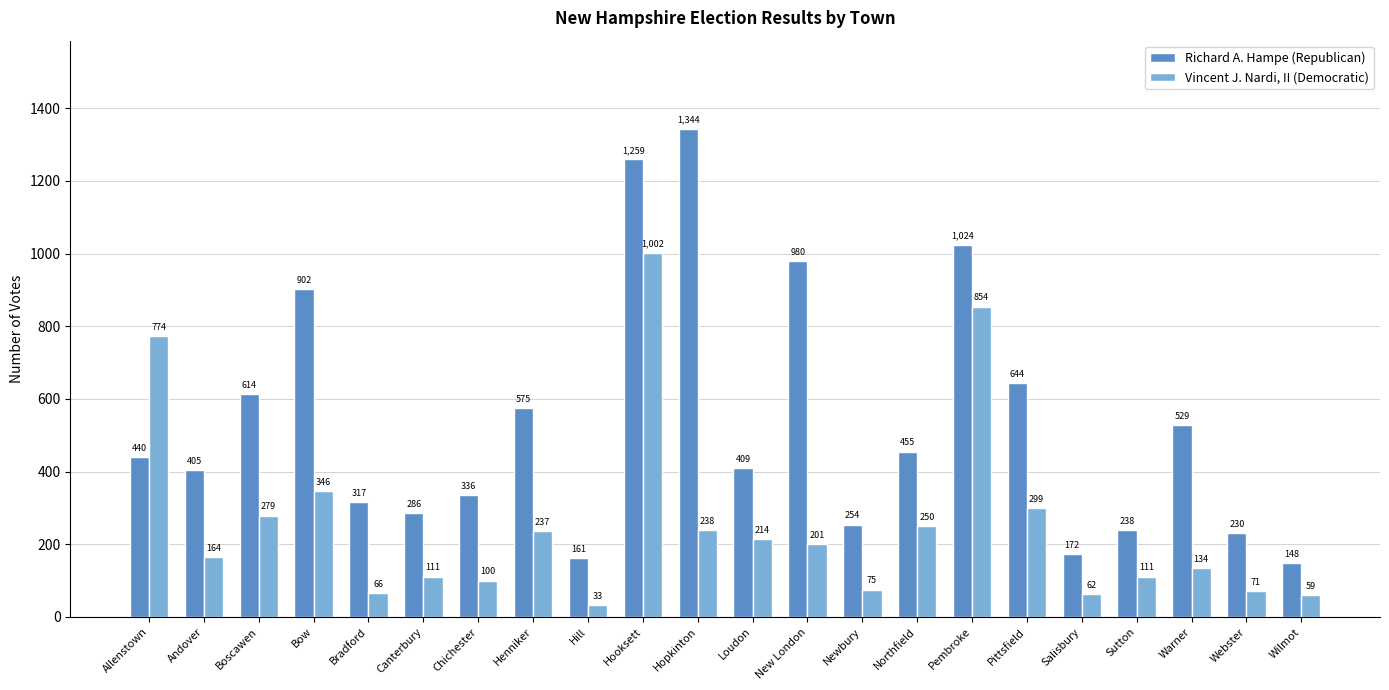

What is the smallest value displayed?

33